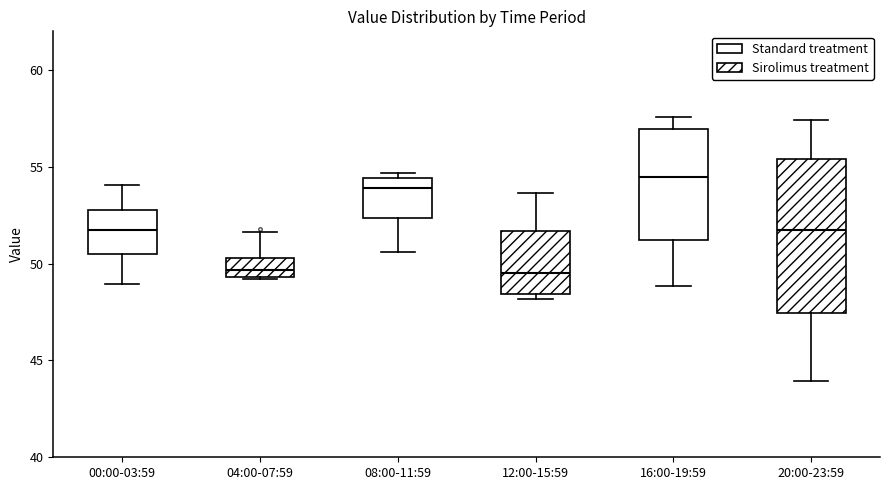

Reading left to right, transcribe this box plot: for each box, give where its median line is, the range the box spans, and where its two whiskers end, as read against the y-axis. The values are not printed on the chart, so give them approximately, as read against the axis.

00:00-03:59: median 51.5, box 50.5 to 53.0, whiskers 49.0 to 54.0
04:00-07:59: median 49.5 (inside the box), box 49.5 to 50.5, whiskers 49.0 to 51.5
08:00-11:59: median 54.0, box 52.5 to 54.5, whiskers 50.5 to 54.5 (just above the box's upper edge)
12:00-15:59: median 49.5, box 48.5 to 51.5, whiskers 48.0 to 53.5
16:00-19:59: median 54.5, box 51.0 to 57.0, whiskers 49.0 to 57.5
20:00-23:59: median 51.5, box 47.5 to 55.5, whiskers 44.0 to 57.5